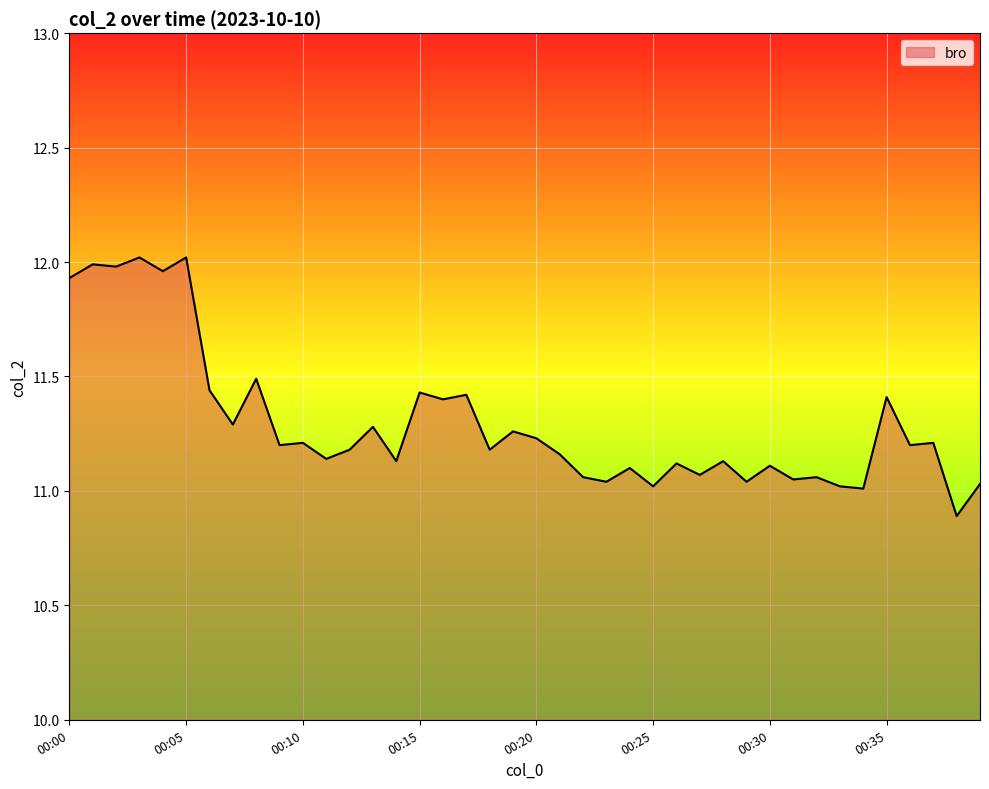

True or false: the data has more than 0 interior local peaks.

True